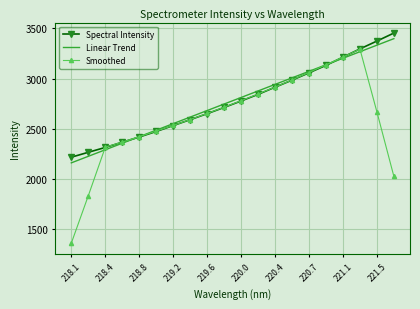

What is the maximum value for Linear Trend?

3397.4